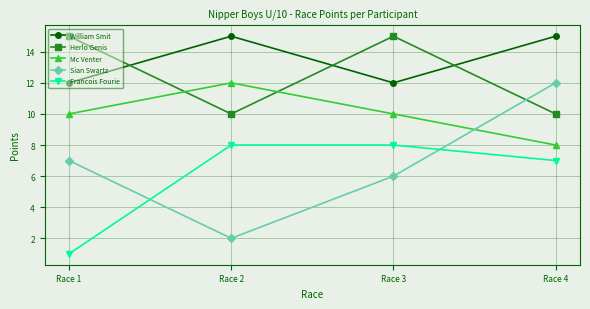

What is the difference between the highest and lowest values at Race 3?

9